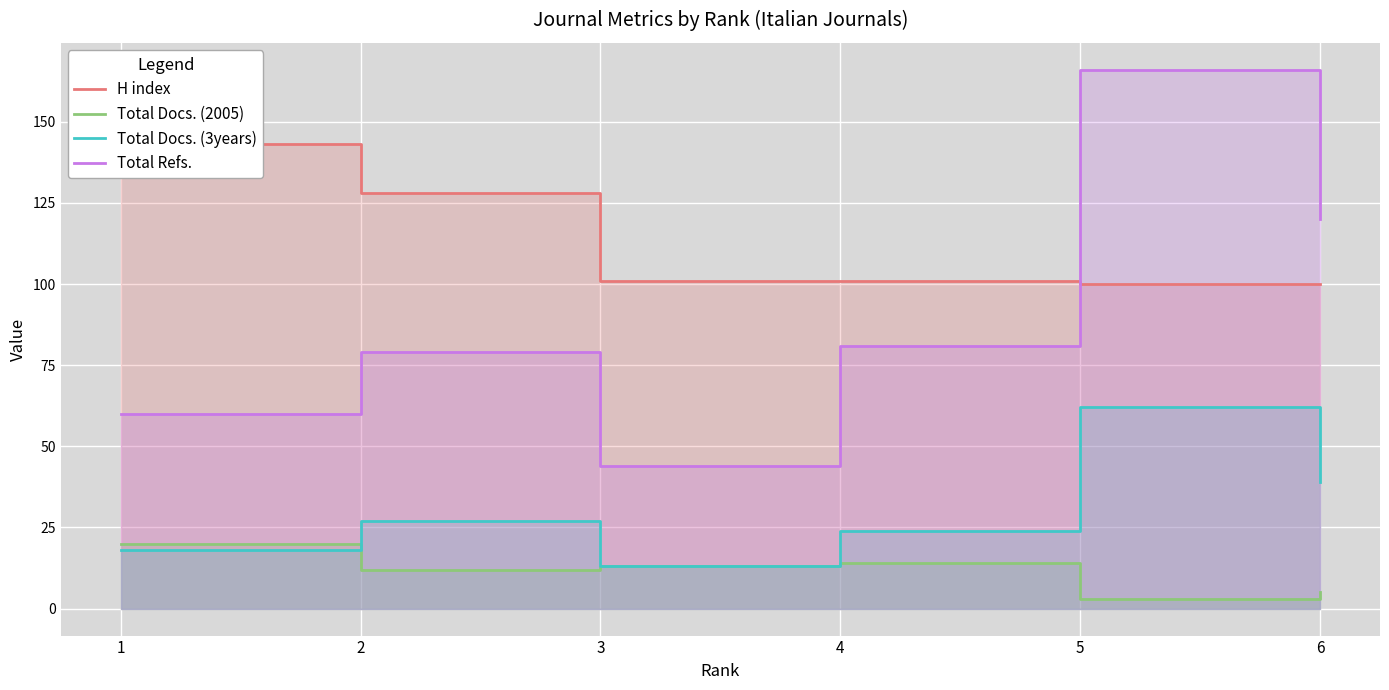

The Total Docs. (2005) series shows 20 at 4. True or false?

False